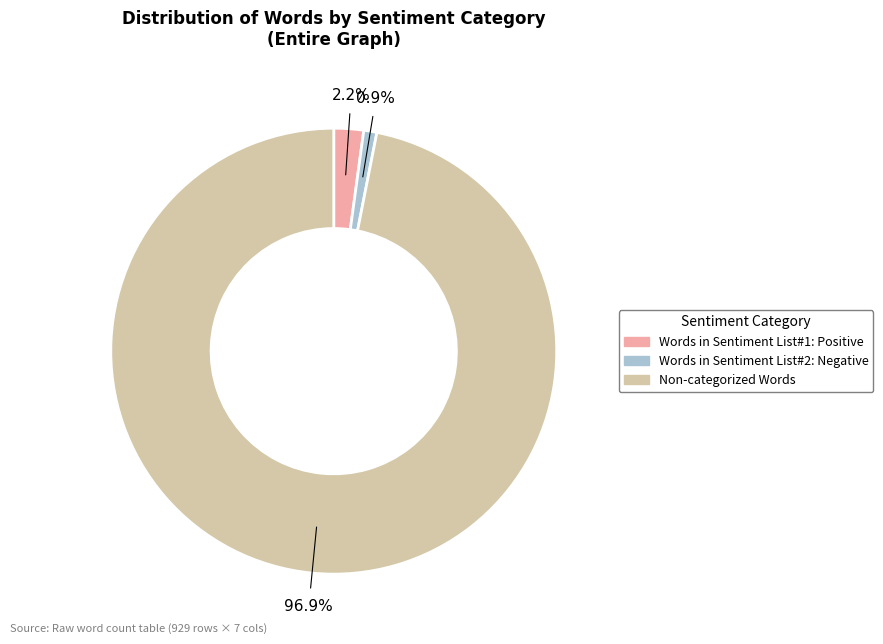

Does any single category account for the majority?

Yes